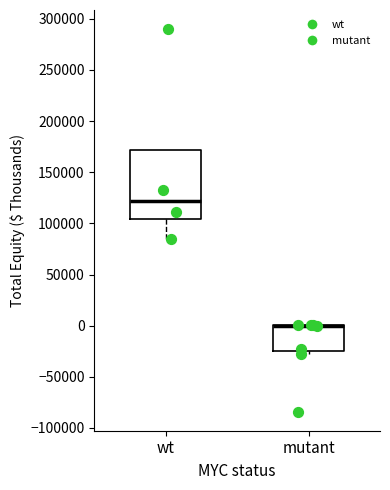

Reading left to right, read every box against the y-axis: the position of its median line, the range the box covers, and the ends of its whiskers. The values are not printed on the chart, so give them approximately, as read against the axis.

wt: median 120000, box 105000 to 170000, whiskers 85000 to 170000
mutant: median 0 (drawn on the box's upper edge), box -25000 to 0, whiskers -25000 (just below the box's lower edge) to 0